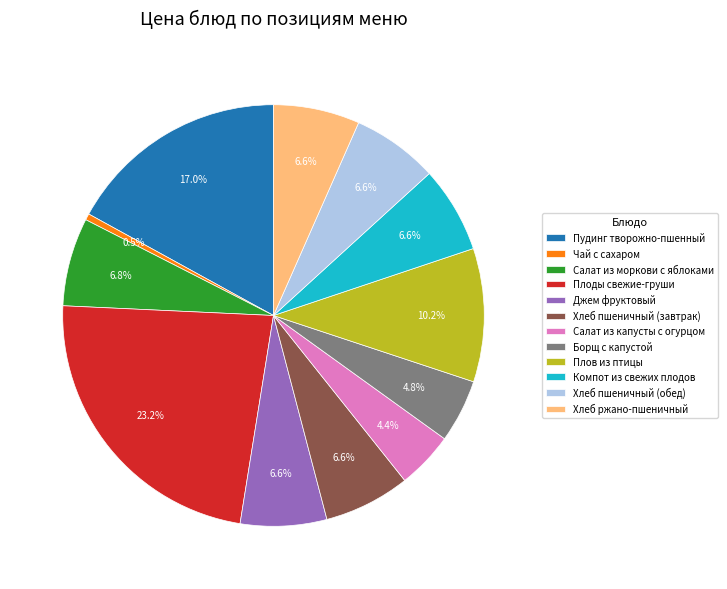

To the nearest percent, what portion does Плов из птицы represent?

10%